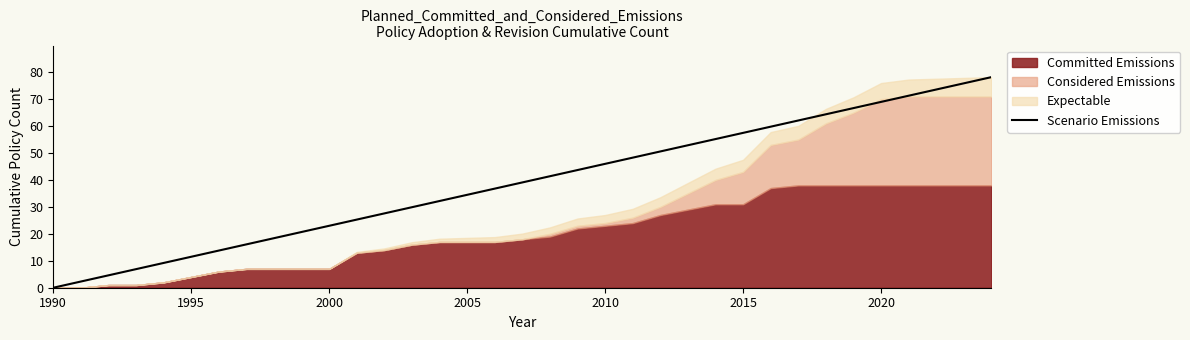

What is the average value?

39.1